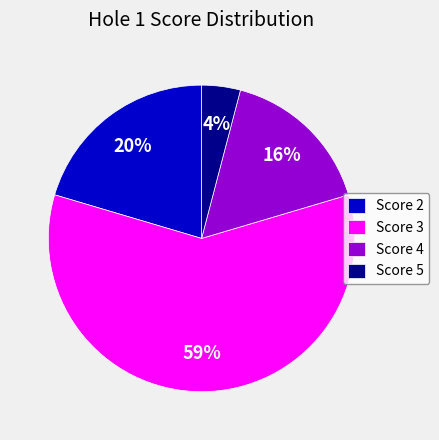

To the nearest percent, what is the average slice percentage?

25%